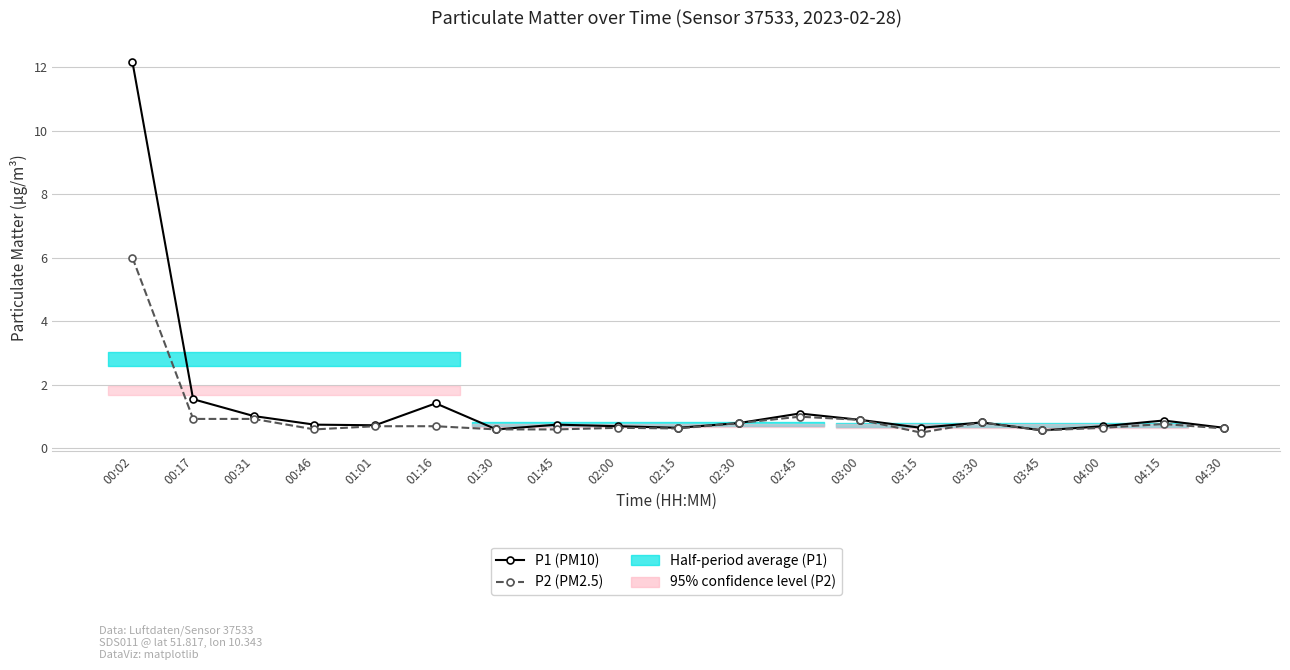

Reading left to right, what are all the values shown in this chart?

P1 (PM10): 12.2	1.6	1.0	0.8	0.7	1.4	0.6	0.8	0.7	0.7	0.8	1.1	0.9	0.7	0.8	0.6	0.7	0.9	0.7
P2 (PM2.5): 6.0	0.9	0.9	0.6	0.7	0.7	0.6	0.6	0.7	0.6	0.8	1.0	0.9	0.5	0.8	0.6	0.7	0.8	0.6